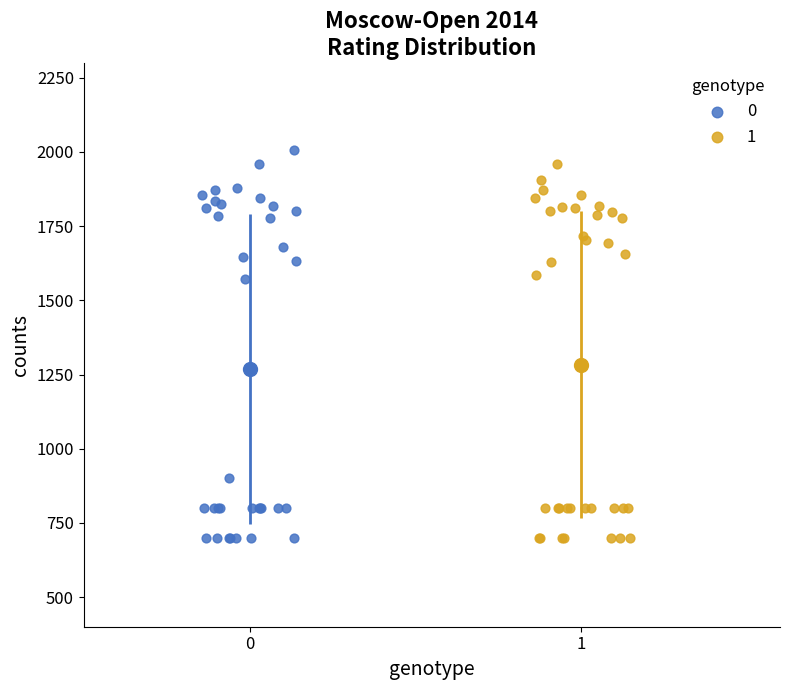

Which series contains the highest Y value?

0